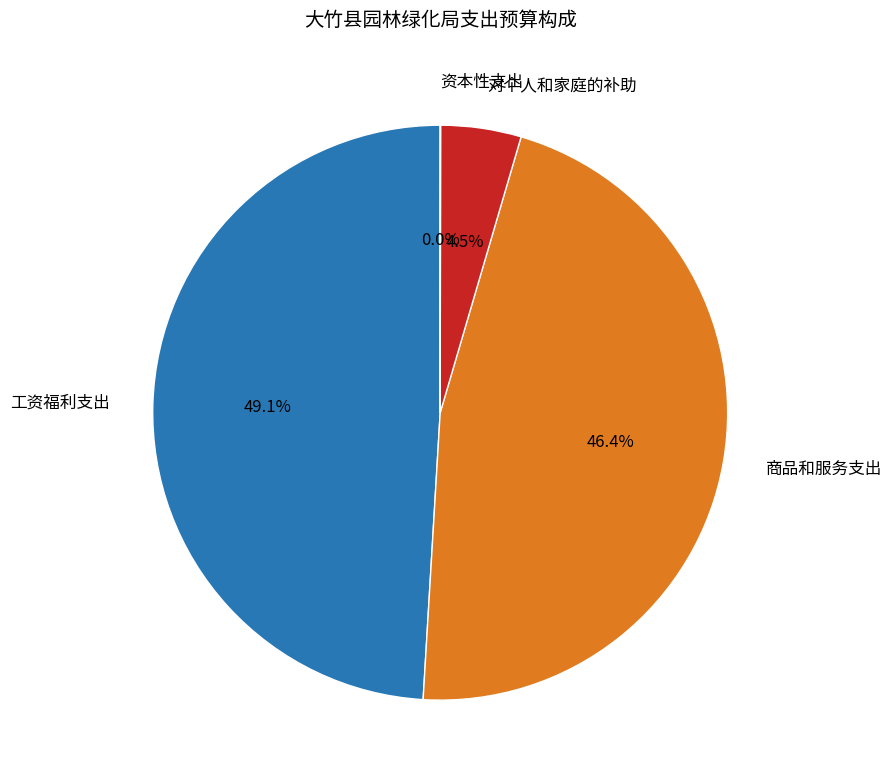

Between 商品和服务支出 and 工资福利支出, which is larger?

工资福利支出